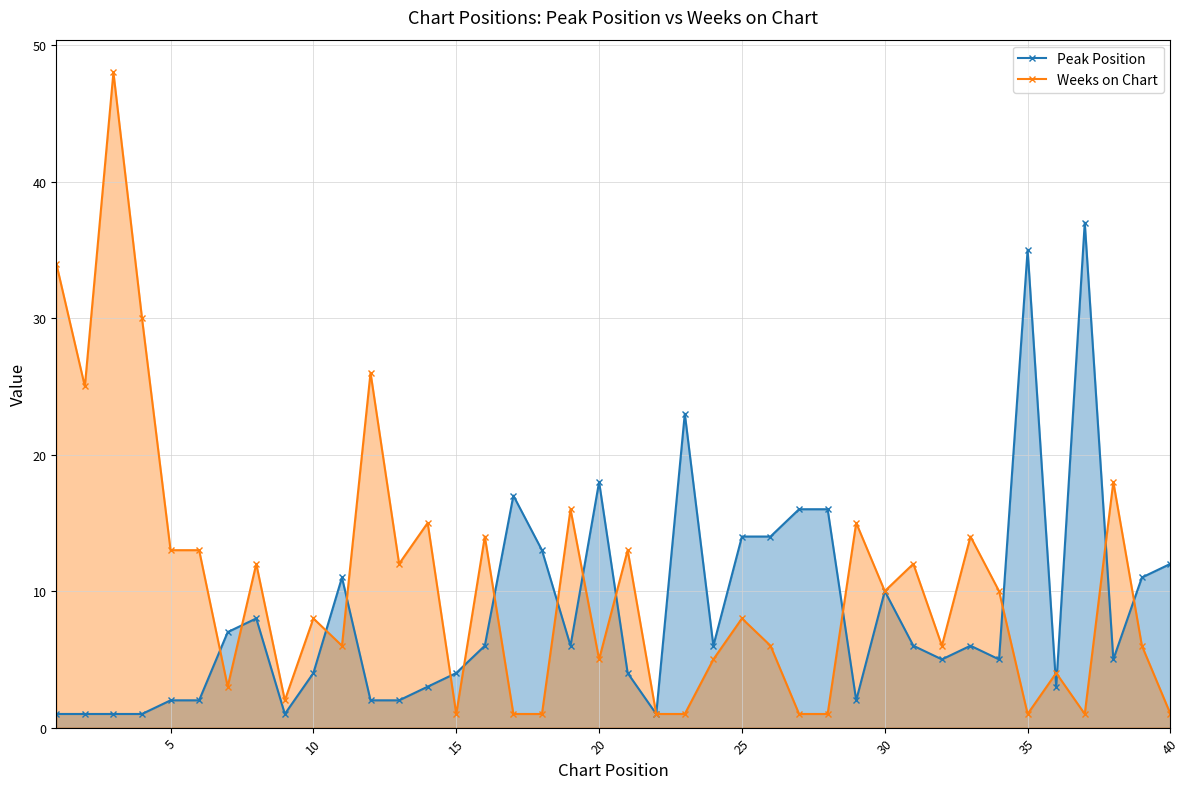

Which series ends up on top after the final intersection of Weeks on Chart and Peak Position?

Peak Position